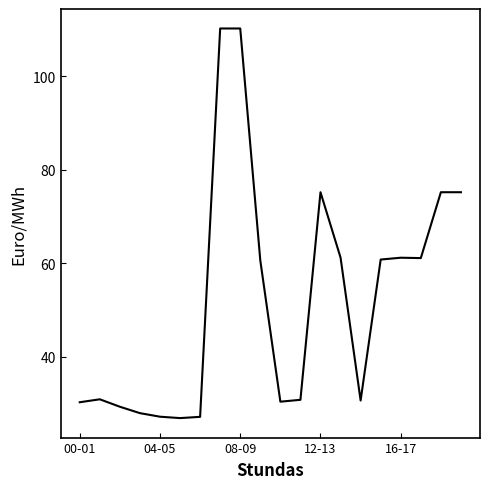

True or false: the data has more than 2 interior local peaks.

True